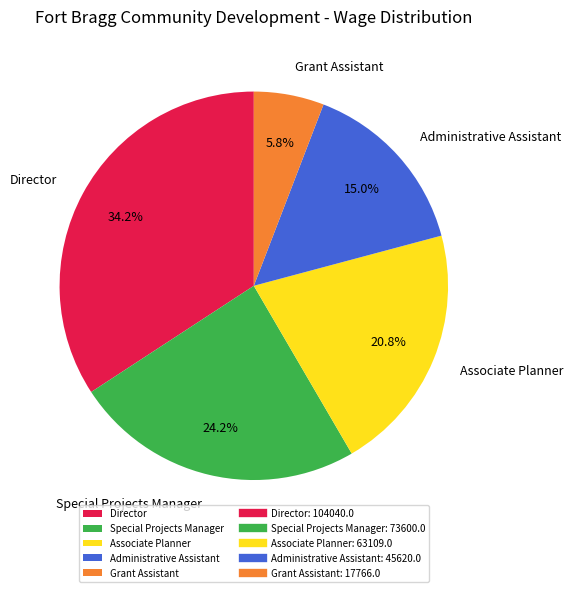

Is there a majority slice in this chart?

No